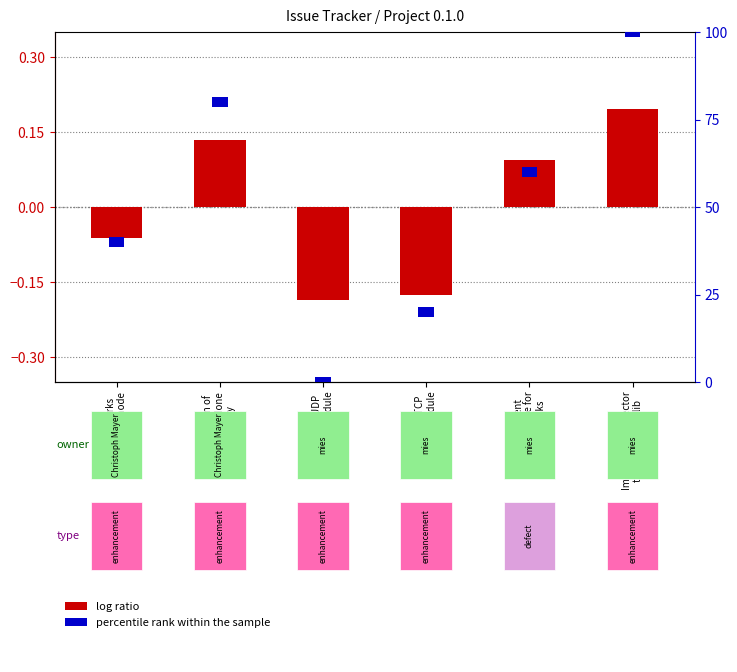

At which label is percentile rank within the sample closest to 3?

Join only works
over initiator node